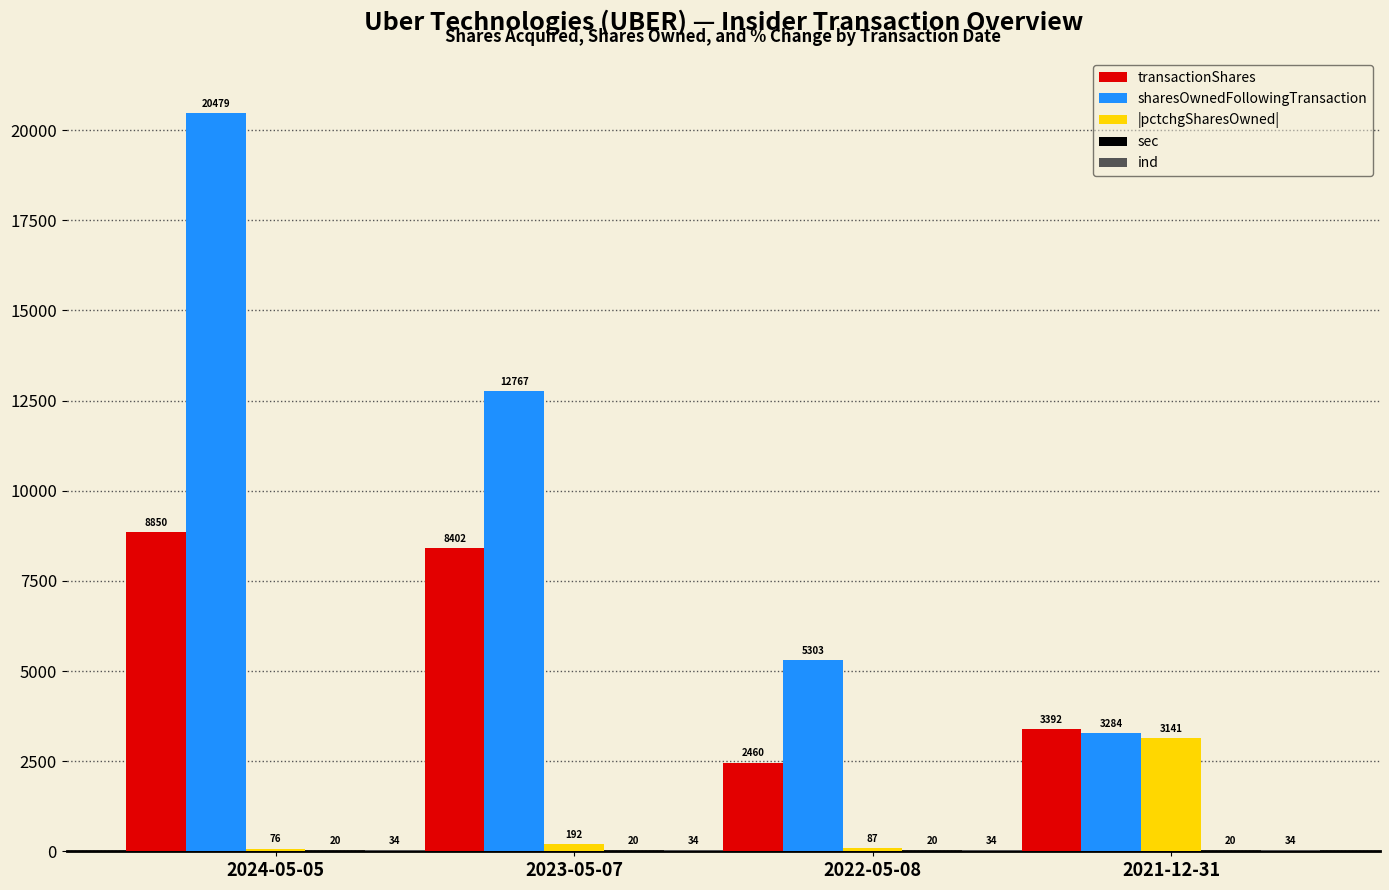

At which label does transactionShares first exceed 8402?

2024-05-05